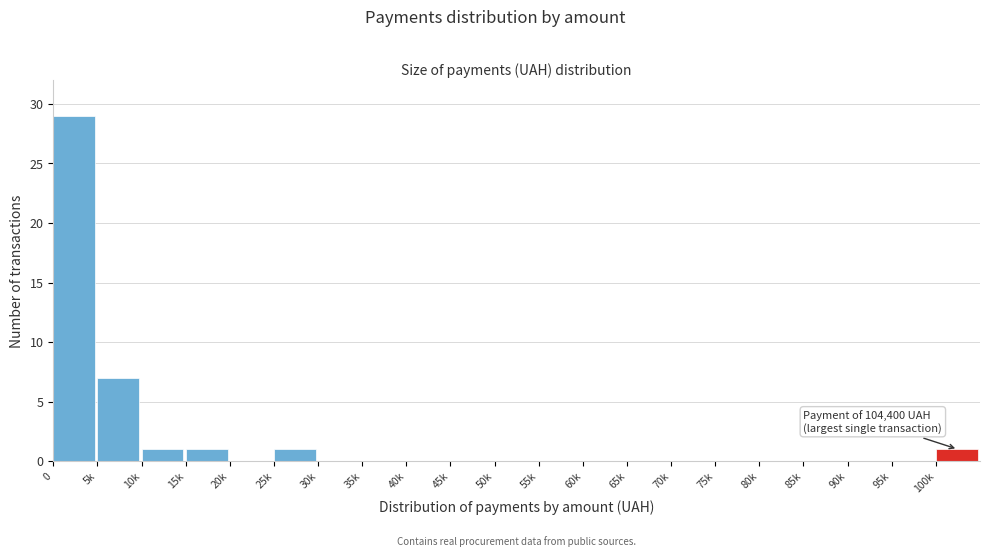

Reading left to right, what are all the values shown in this chart?

0=29	5k=7	10k=1	15k=1	20k=0	25k=1	30k=0	35k=0	40k=0	45k=0	50k=0	55k=0	60k=0	65k=0	70k=0	75k=0	80k=0	85k=0	90k=0	95k=0	100k=1